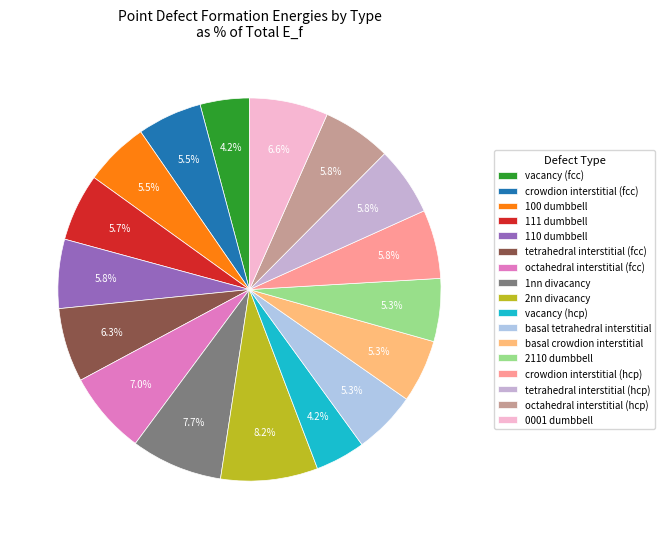

How many segments does this pie chart have?

17